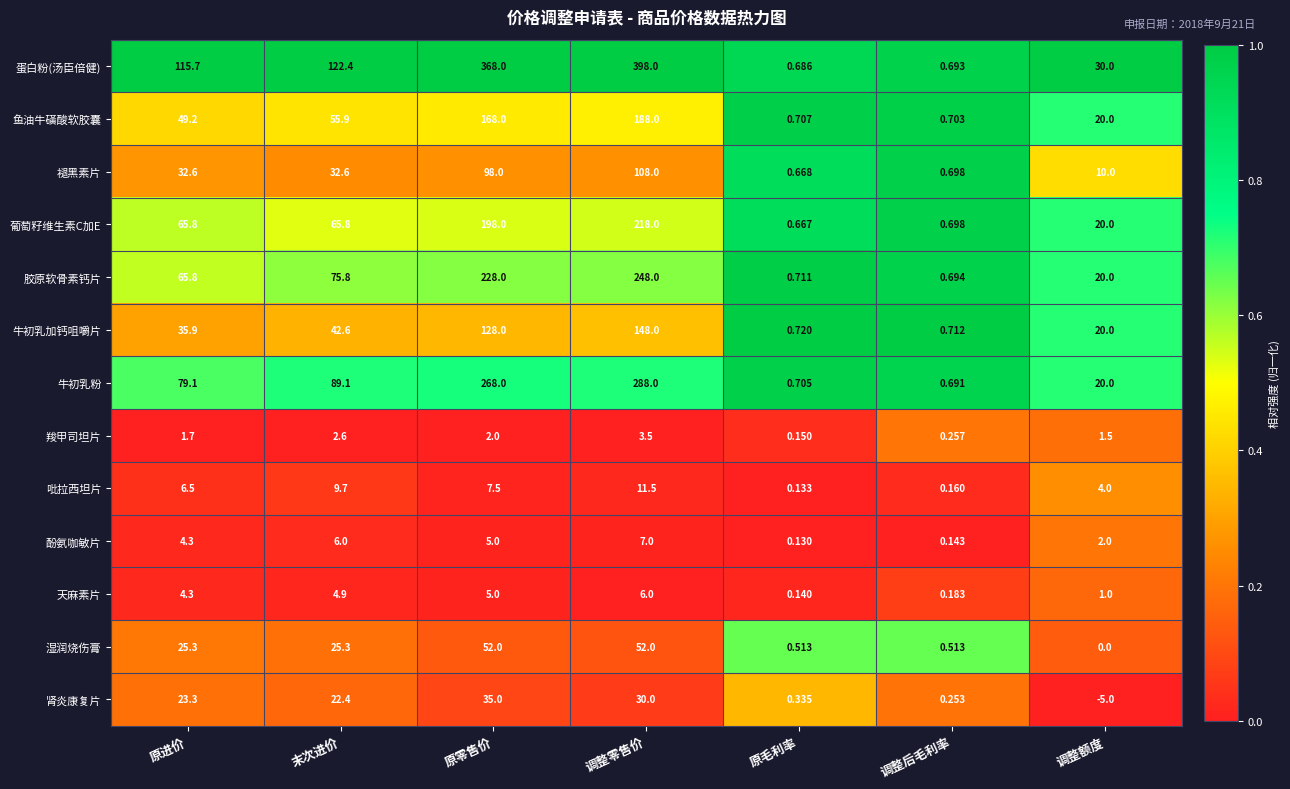

At which label does 褪黑素片 first exceed 32?

原进价